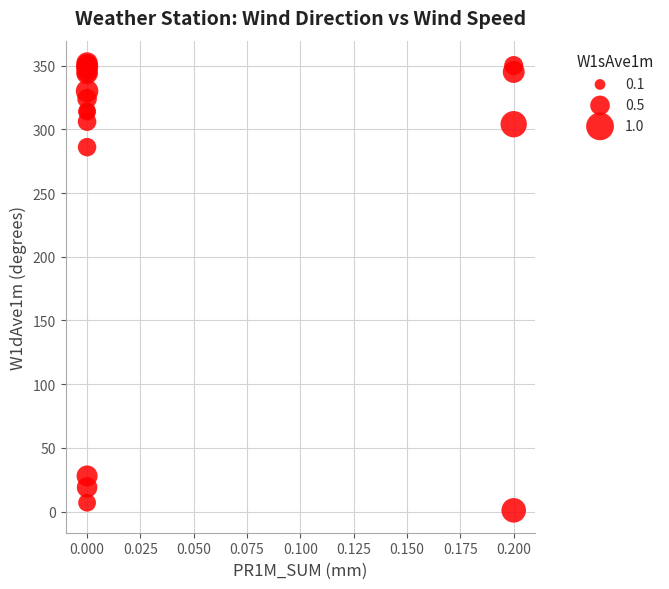

What Y value in the scatter plot is closest to 176?

286